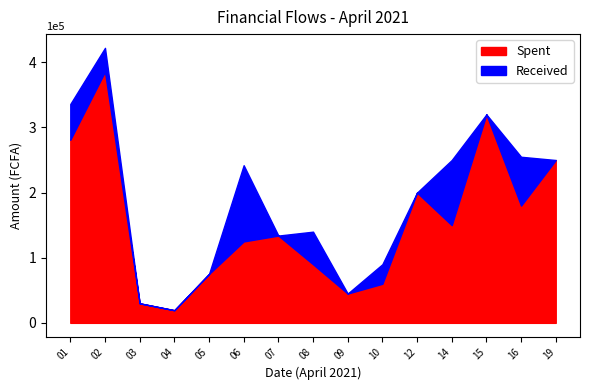

At which label is Spent closest to 202537?

12